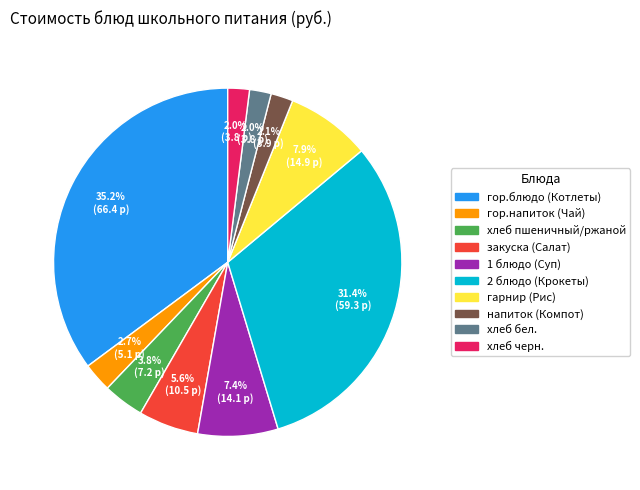

To the nearest percent, what is the difference between the гарнир (Рис) and хлеб бел. slice percentages?

6%